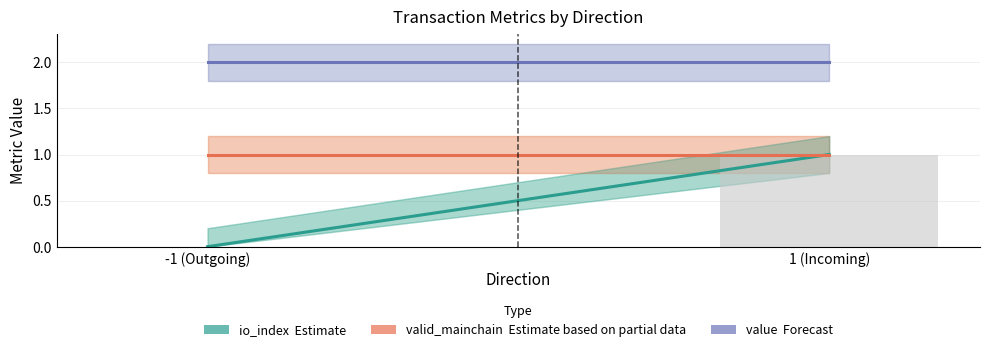

Are the bars horizontal?

No